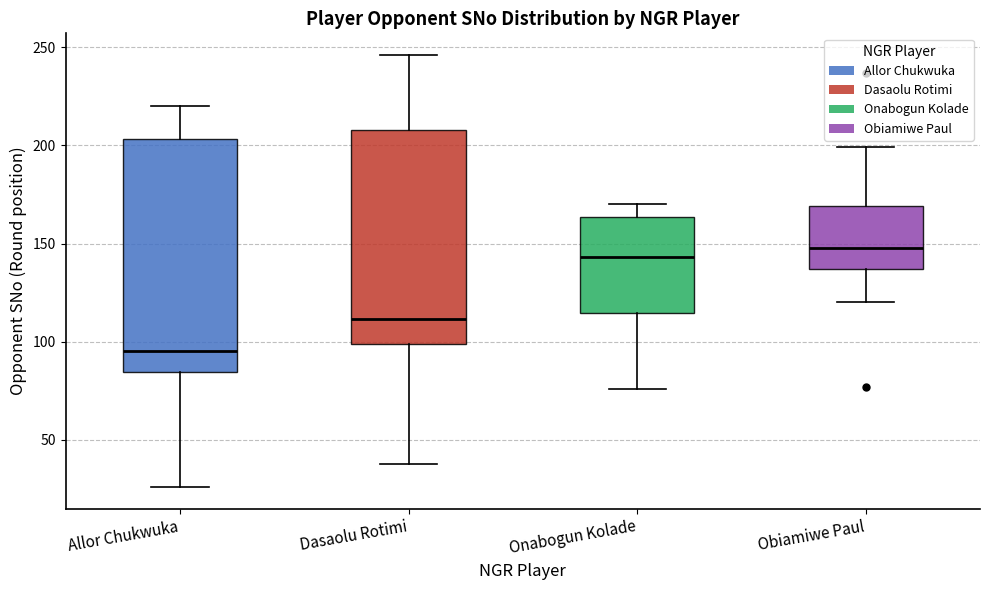

Where does the median line of the box for Obiamiwe Paul sit on the y-axis? The values are not printed on the chart, so give them approximately, as read against the axis.

150